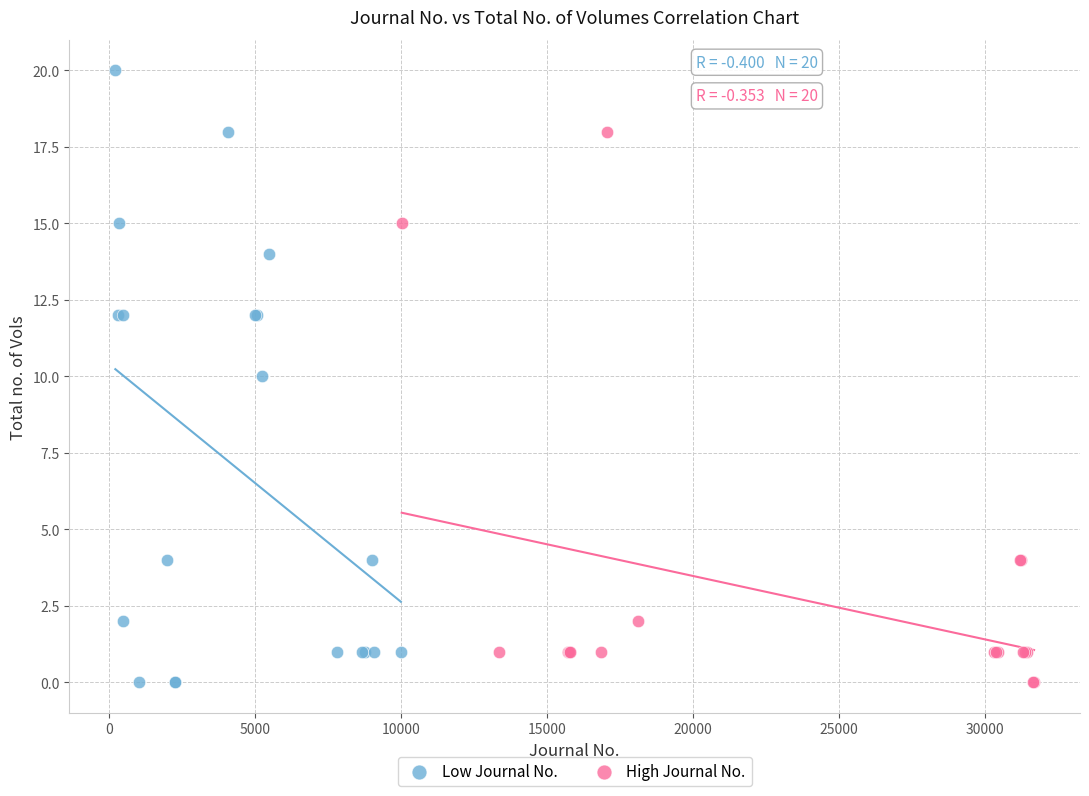

Which series has the widest spread of Y values?

Low Journal No.